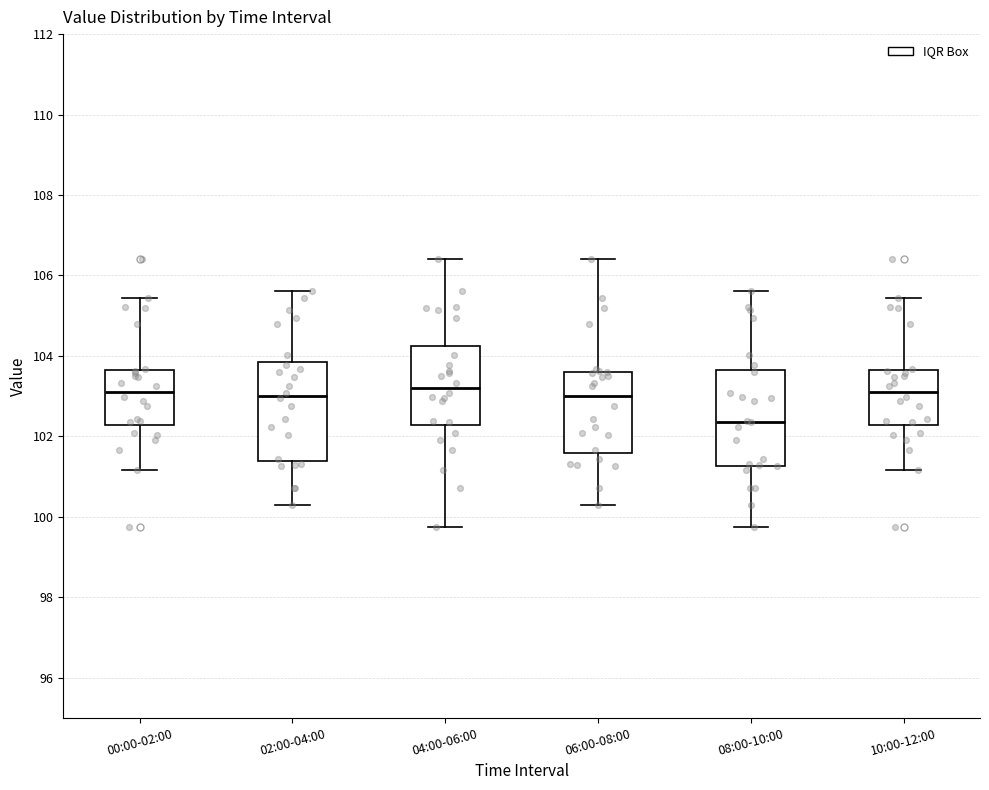

Reading left to right, read every box against the y-axis: the position of its median line, the range the box covers, and the ends of its whiskers. The values are not printed on the chart, so give them approximately, as read against the axis.

00:00-02:00: median 103.2, box 102.2 to 103.6, whiskers 101.2 to 105.4
02:00-04:00: median 103.0, box 101.4 to 103.8, whiskers 100.4 to 105.6
04:00-06:00: median 103.2, box 102.2 to 104.2, whiskers 99.8 to 106.4
06:00-08:00: median 103.0, box 101.6 to 103.6, whiskers 100.4 to 106.4
08:00-10:00: median 102.4, box 101.2 to 103.6, whiskers 99.8 to 105.6
10:00-12:00: median 103.2, box 102.2 to 103.6, whiskers 101.2 to 105.4